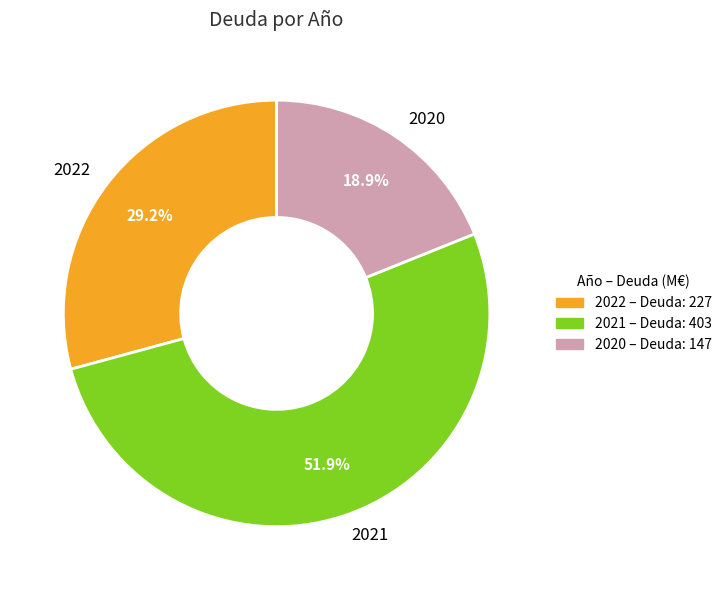

Is it true that 2020 is 28% of the pie?

False